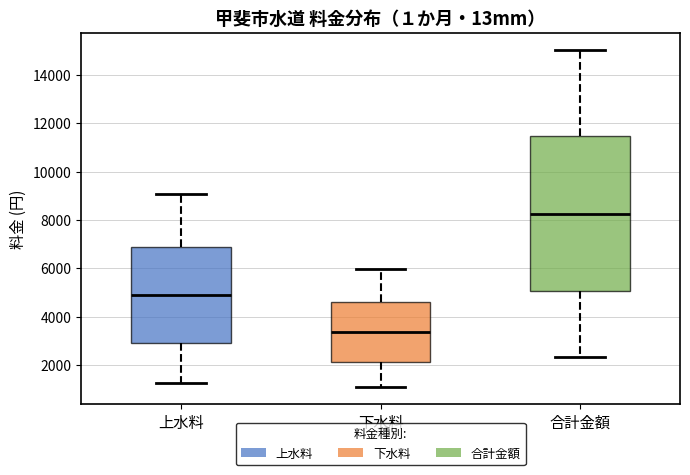

Reading left to right, transcribe this box plot: for each box, give where its median line is, the range the box spans, and where its two whiskers end, as read against the y-axis. The values are not printed on the chart, so give them approximately, as read against the axis.

上水料: median 4800, box 3000 to 6800, whiskers 1200 to 9000
下水料: median 3400, box 2200 to 4600, whiskers 1000 to 6000
合計金額: median 8200, box 5000 to 11400, whiskers 2400 to 15000